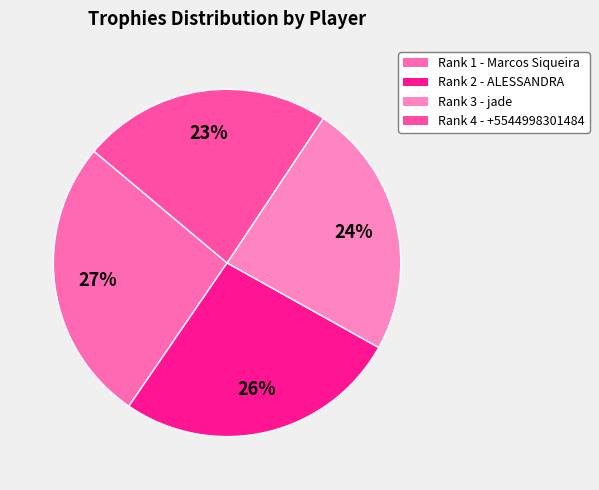

The Rank 2 - ALESSANDRA slice represents 16% of the pie. True or false?

False